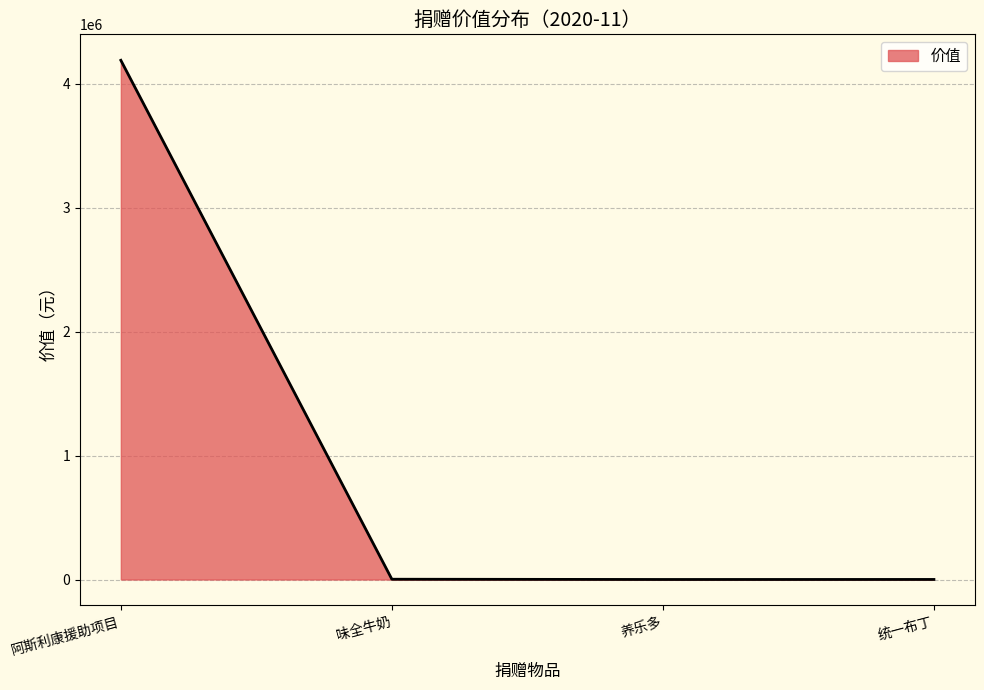

How many interior local valleys (lower than both neighbors) does the data have?

1